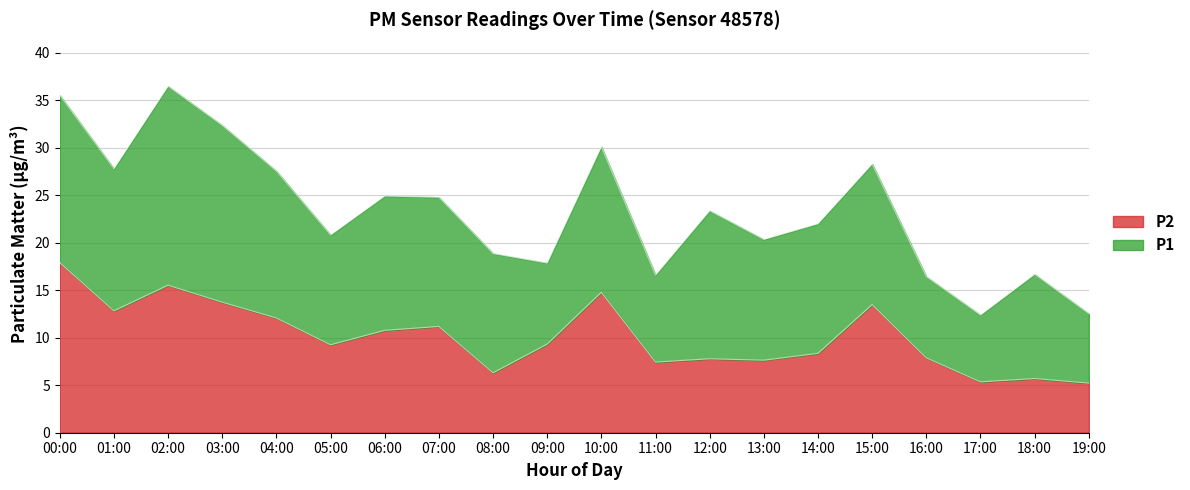

Count the number of data series in this chart.

2